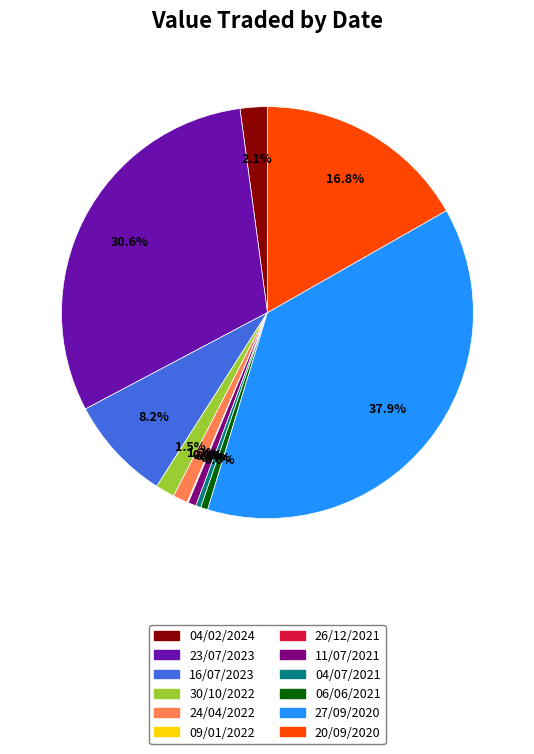

Does 06/06/2021 represent more than half of the total?

No